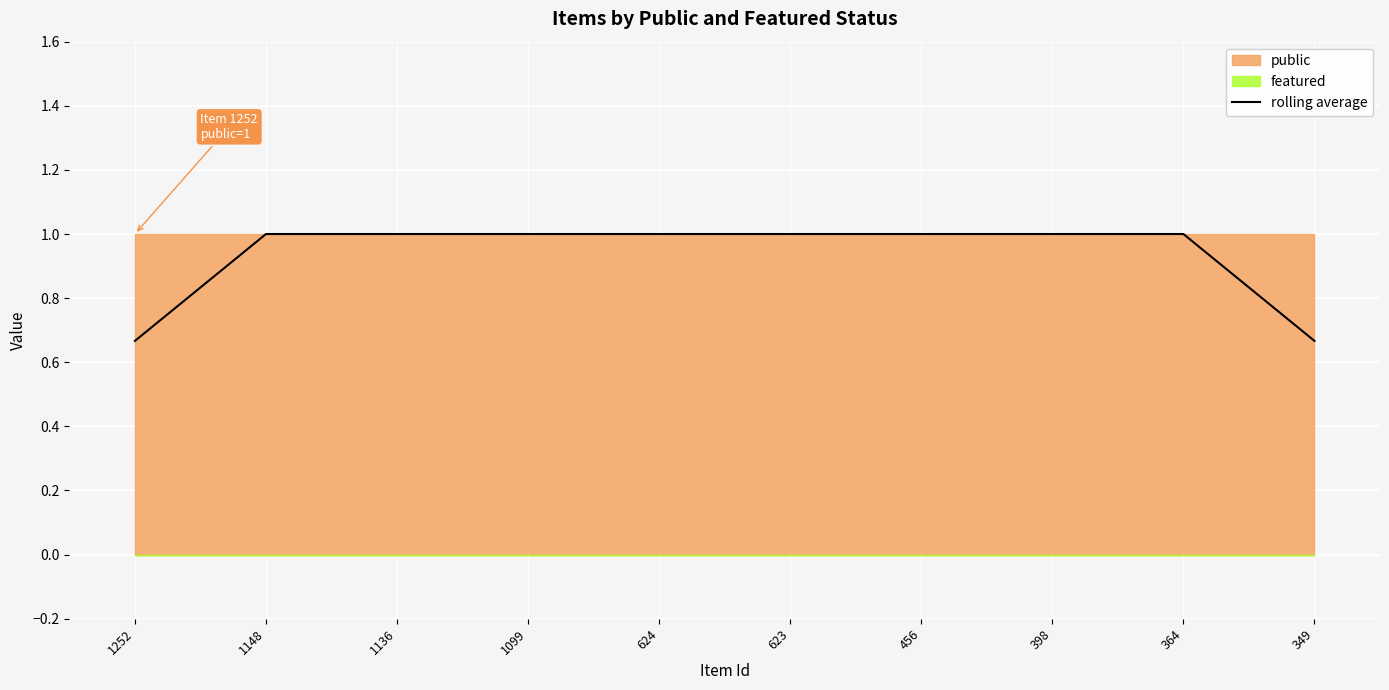

How many values are below 1?

2